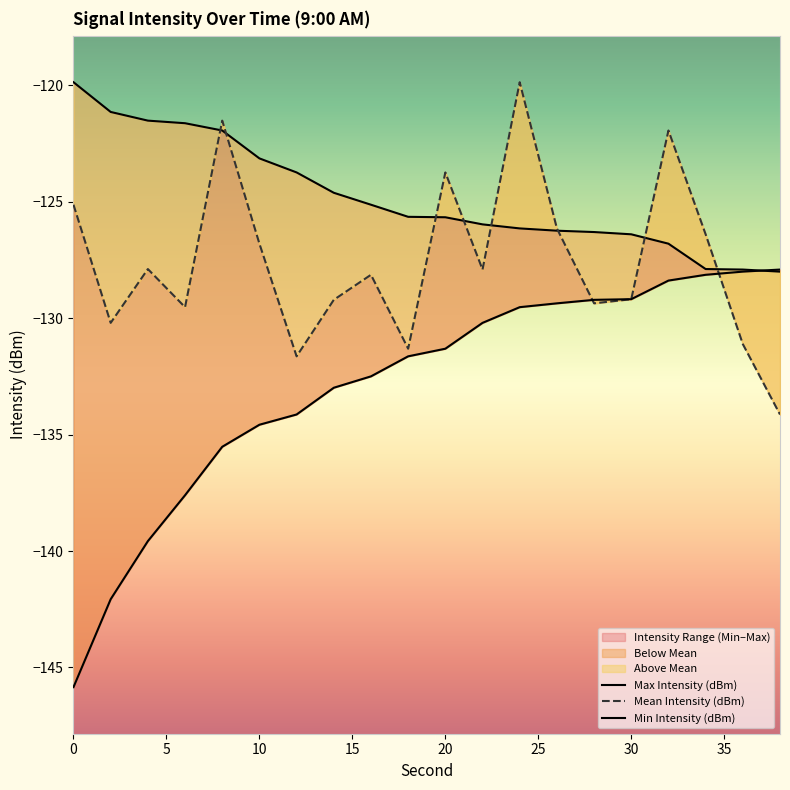

Reading left to right, transcribe all the data shown in this chart.

Mean Intensity (dBm): -125.1	-130.2	-127.9	-129.5	-121.5	-126.8	-131.6	-129.2	-128.1	-131.3	-123.7	-127.9	-119.9	-126.1	-129.4	-129.2	-121.9	-126.4	-131.1	-134.1
Min Intensity (dBm): -145.8	-142.1	-139.6	-137.6	-135.5	-134.6	-134.1	-133.0	-132.5	-131.6	-131.3	-130.2	-129.5	-129.4	-129.2	-129.2	-128.4	-128.1	-128.0	-127.9
Max Intensity (dBm): -119.9	-121.2	-121.5	-121.6	-121.9	-123.1	-123.7	-124.6	-125.1	-125.7	-125.7	-126.0	-126.1	-126.2	-126.3	-126.4	-126.8	-127.9	-127.9	-128.0